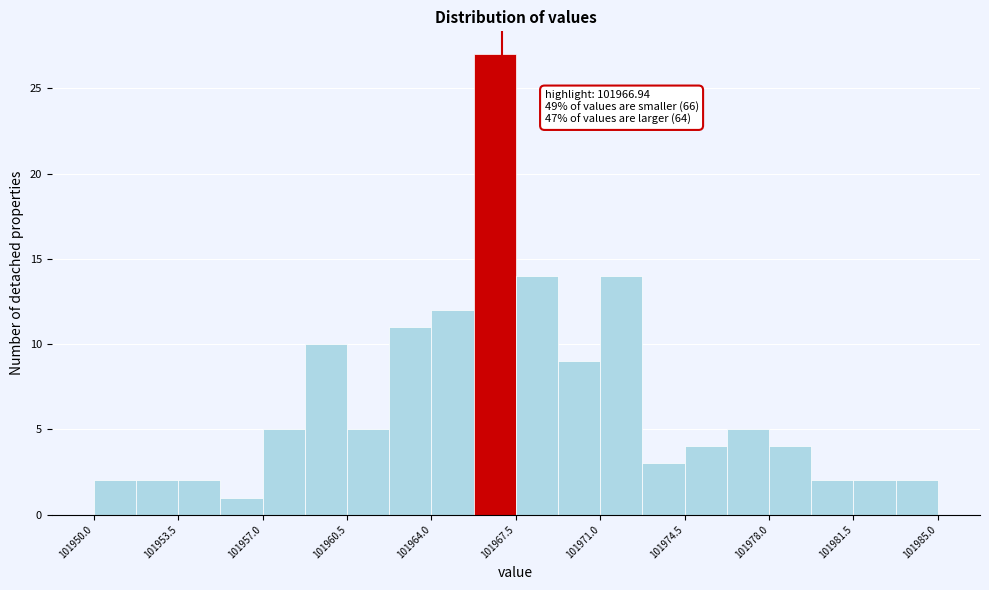

Around what value on the x-axis is the tallest bar? Give the approximate position of its centre, as read against the axis.

101966.5